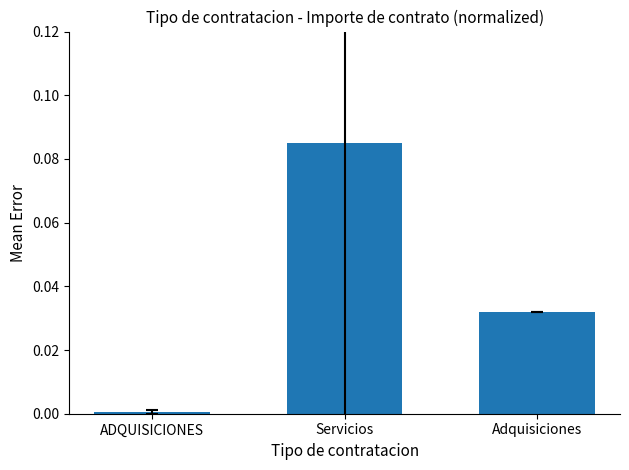

Is it true that the value at Adquisiciones is 0.1?

False